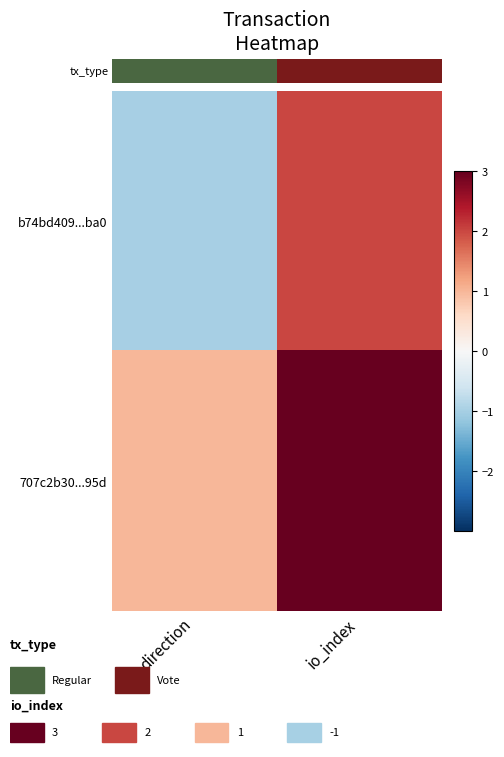

What is the lowest value of the b74bd409...ba0 series?

-1